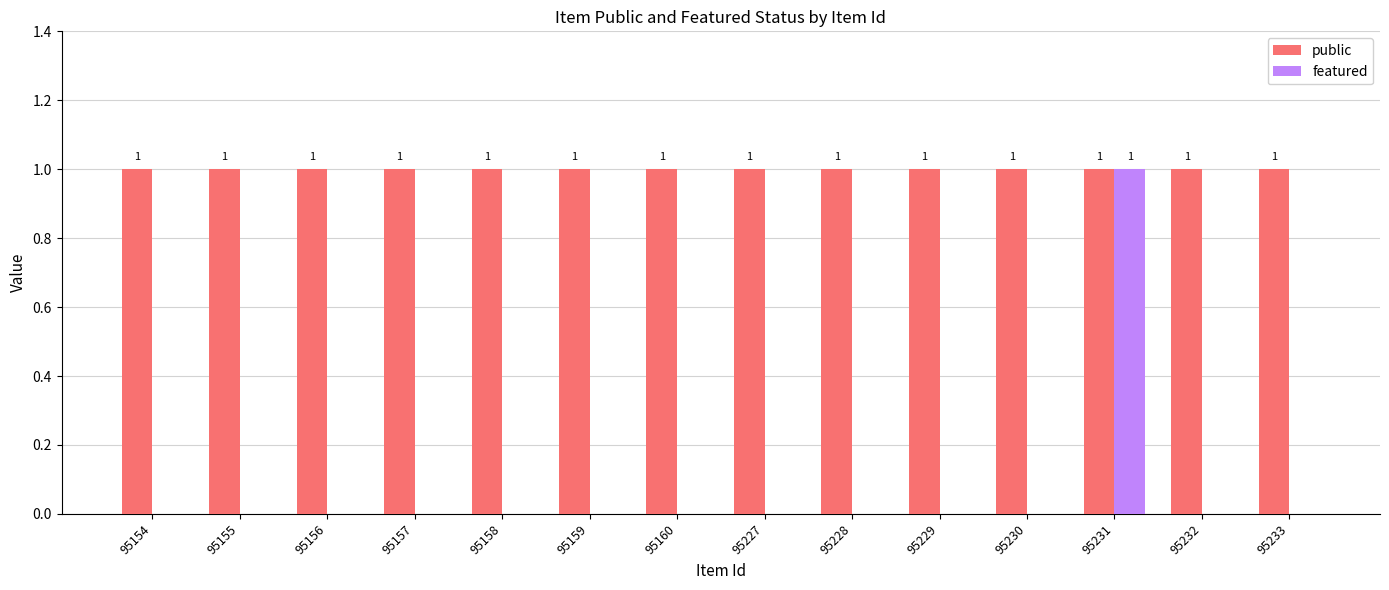

What is the total value across all series at 95157?

1